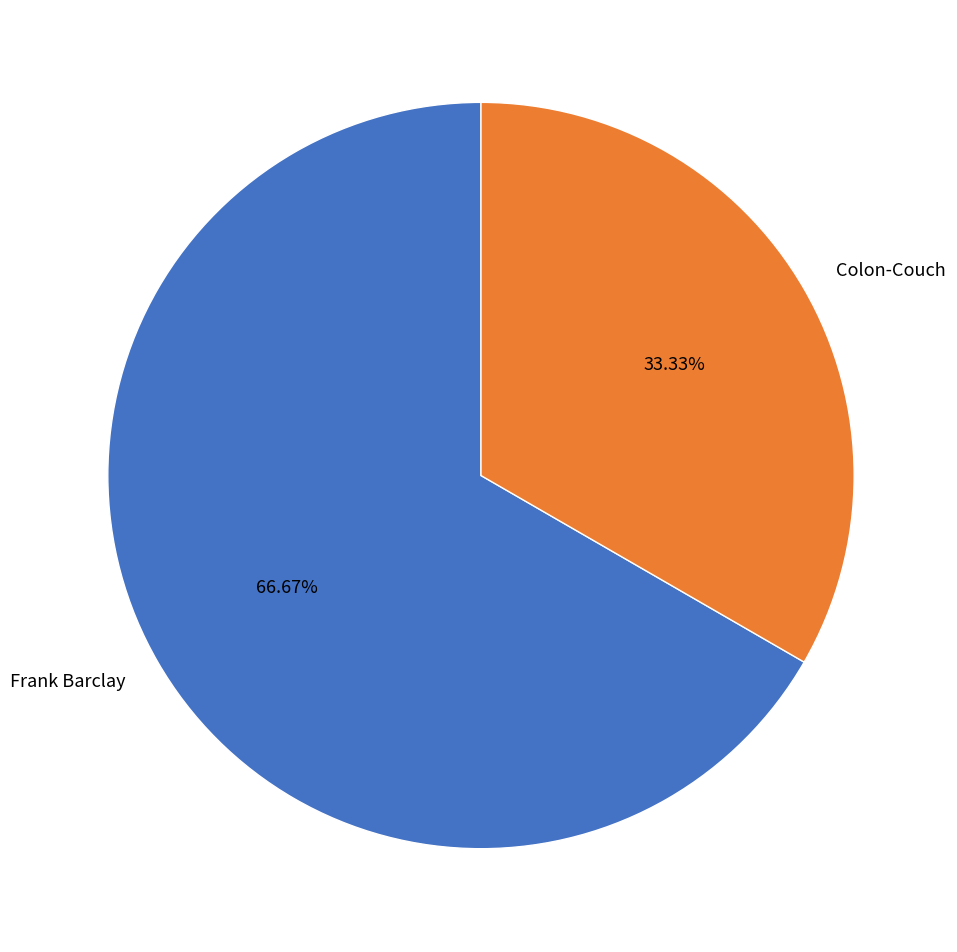

Approximately how many times larger is the value at Colon-Couch compared to Frank Barclay?

0.5